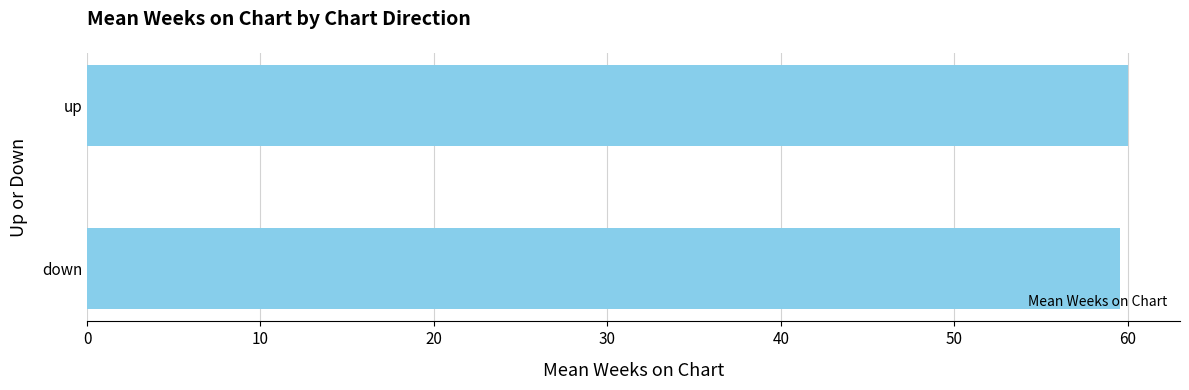

What is the greatest value displayed?

60.0